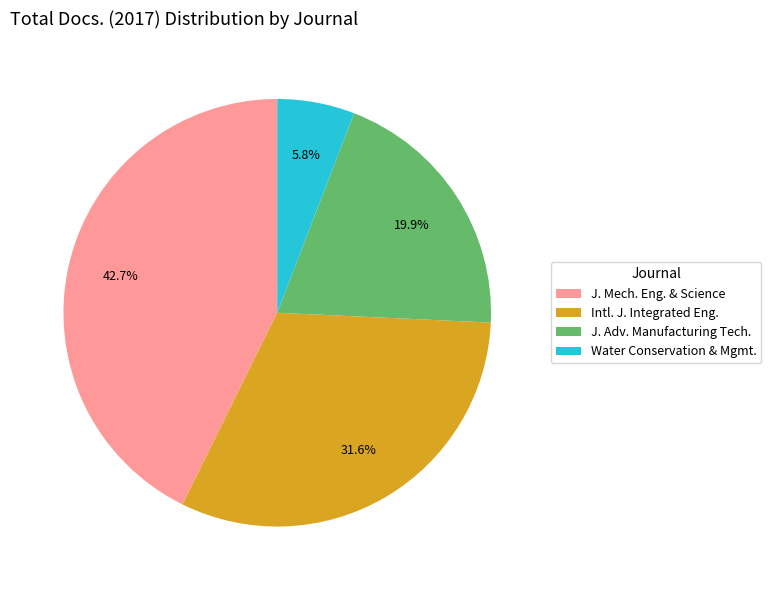

Rank the categories by value from highest to lowest.

J. Mech. Eng. & Science, Intl. J. Integrated Eng., J. Adv. Manufacturing Tech., Water Conservation & Mgmt.